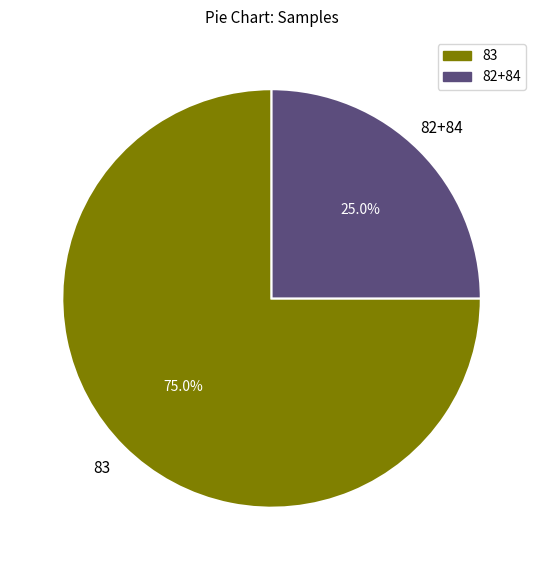

Does any single category account for the majority?

Yes